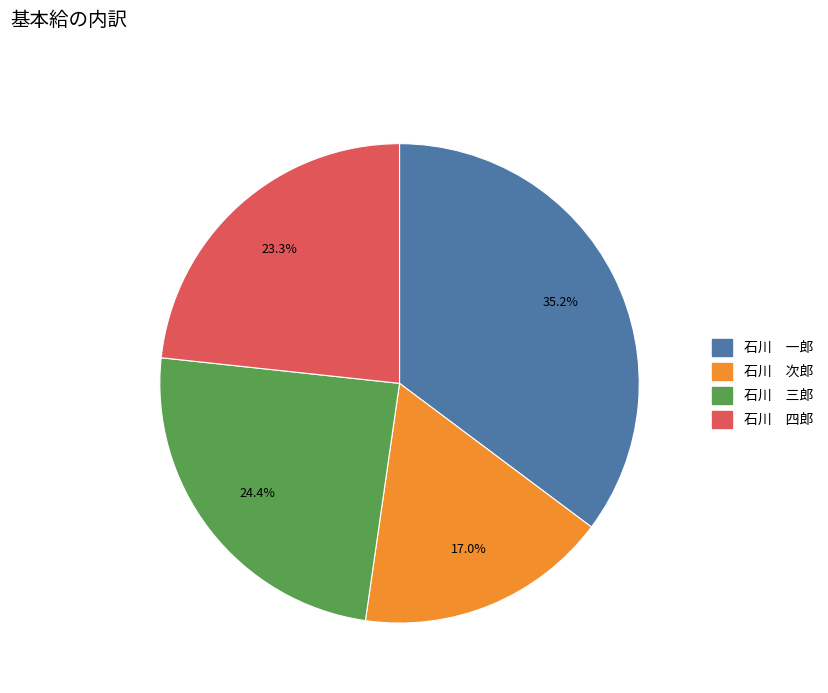

Which has a higher value, 石川 三郎 or 石川 次郎?

石川 三郎